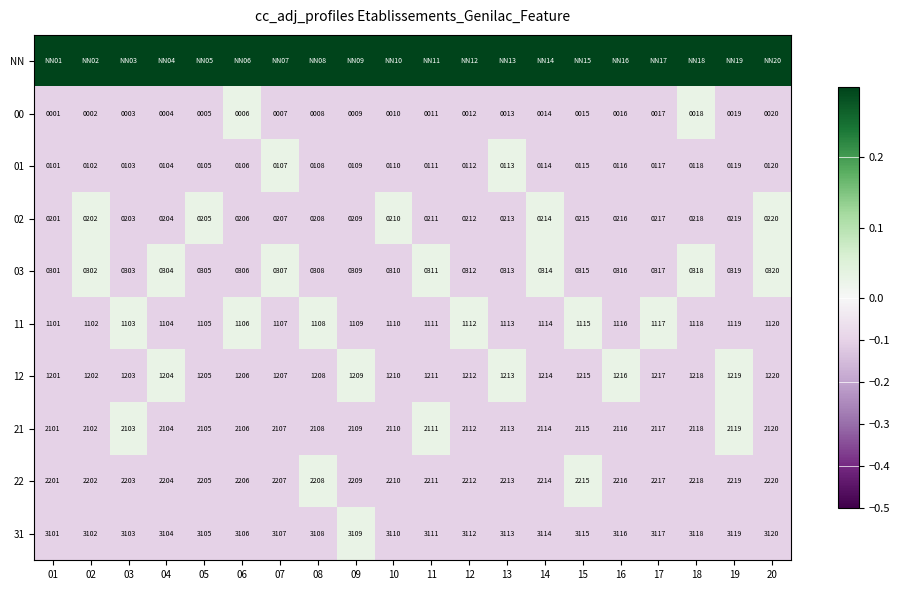

Is the value of 03 at 06 greater than the value of 02 at 07?

Yes